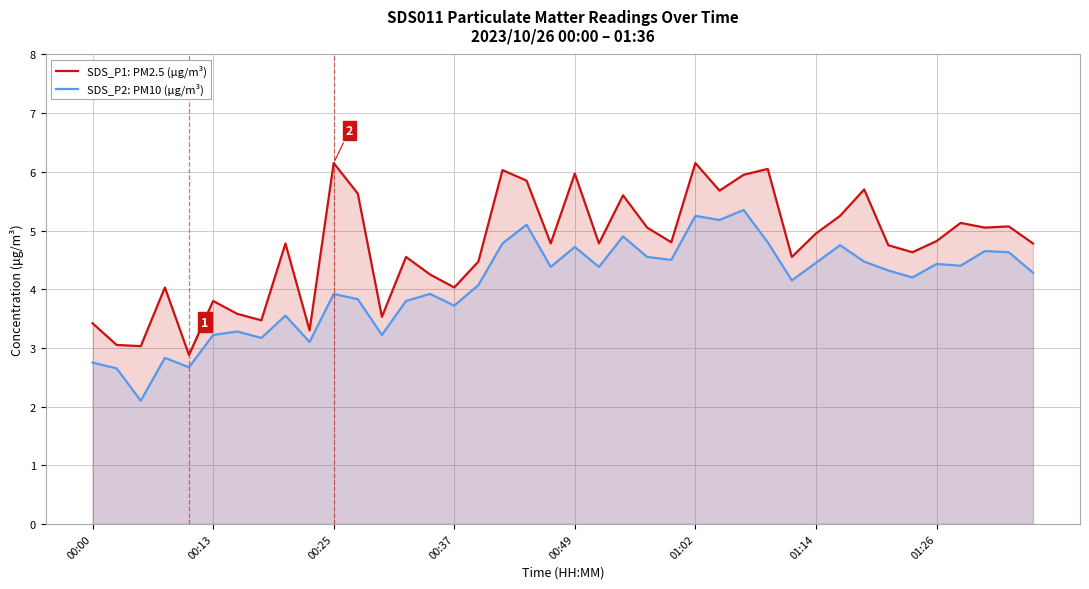

List the series in order of their peak value, lowest first.

SDS_P2: PM10 (µg/m³), SDS_P1: PM2.5 (µg/m³)